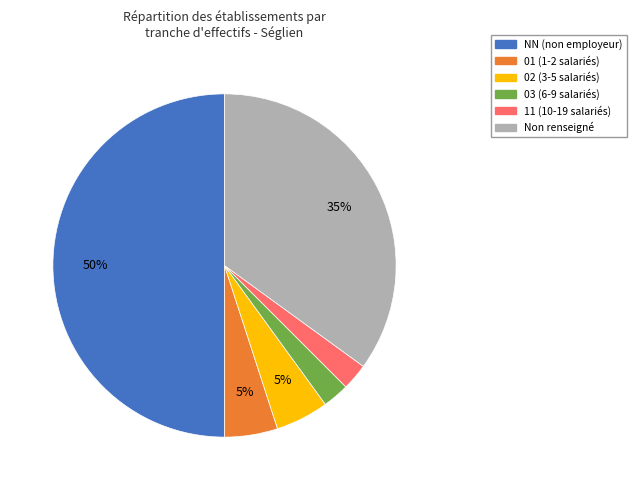

To the nearest percent, what is the average slice percentage?

17%